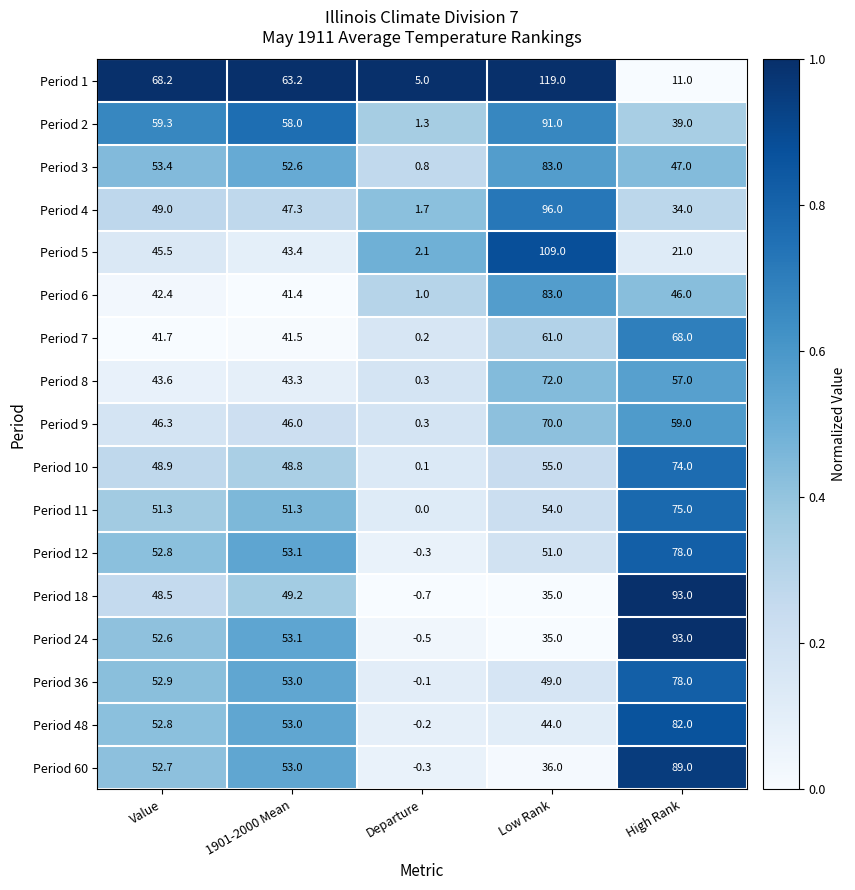

List the labels in order of Period 4 value, largest first.

Low Rank, Value, 1901-2000 Mean, High Rank, Departure